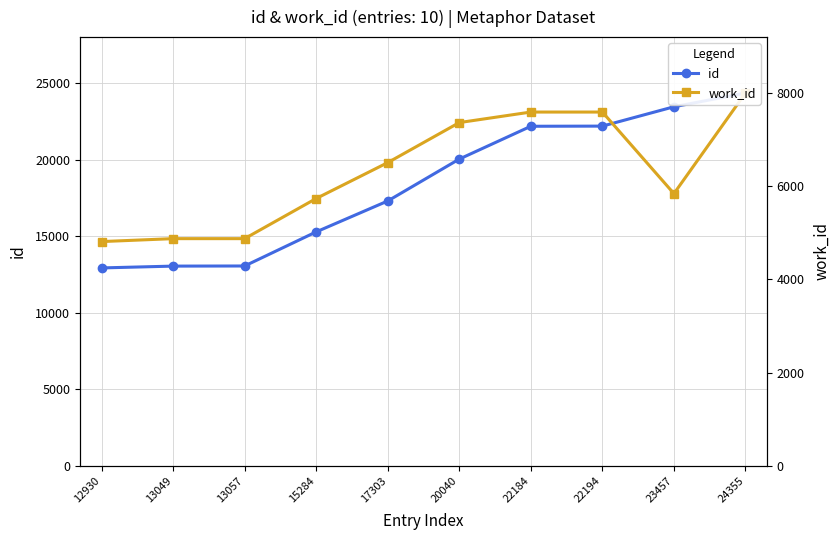

How many data points in work_id are above 6506?

4